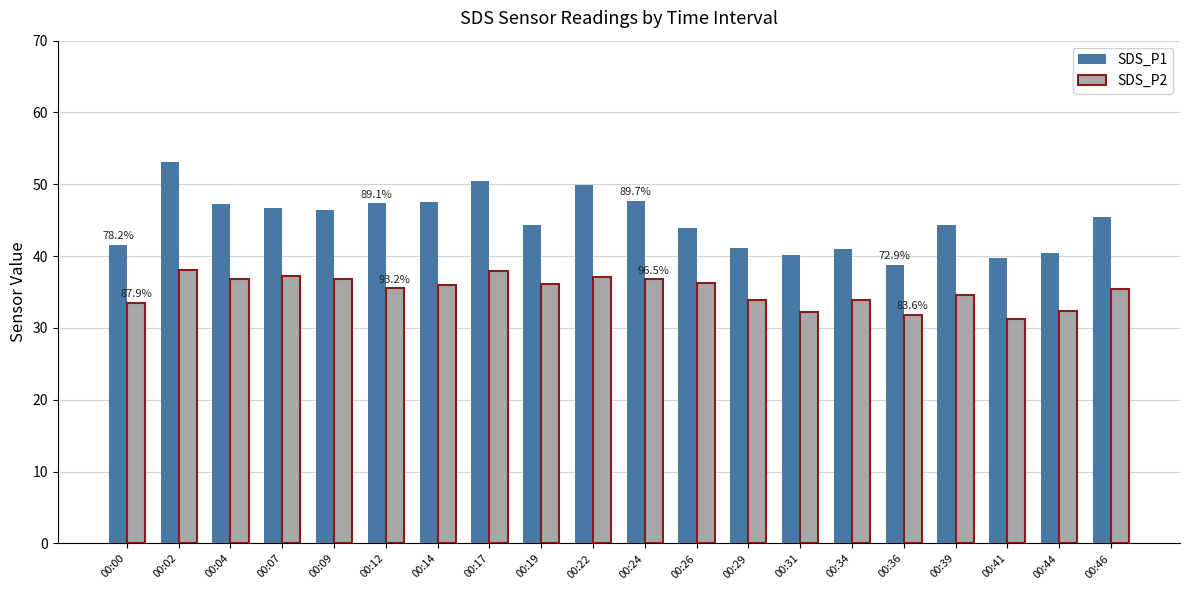

What is the minimum value for SDS_P2?

31.2